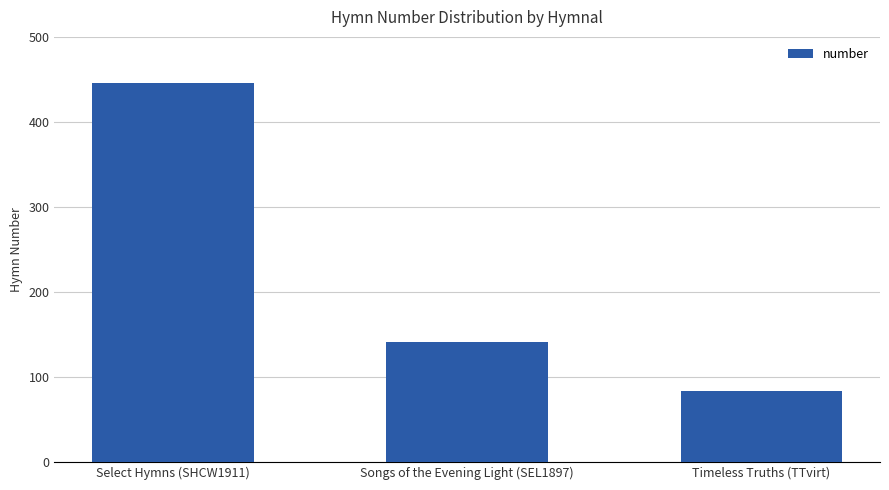

Is it true that the value at Songs of the Evening Light (SEL1897) is 212?

False